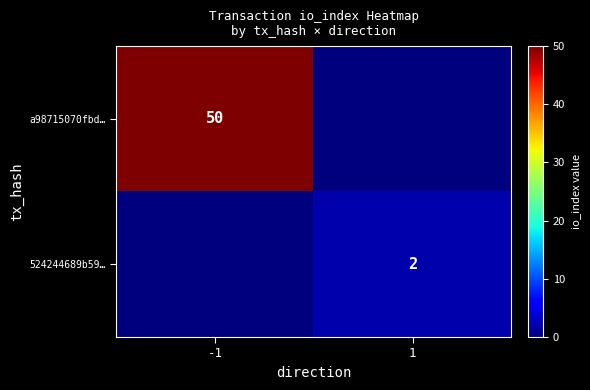

The value of 524244689b59… at 1 is 0. True or false?

False